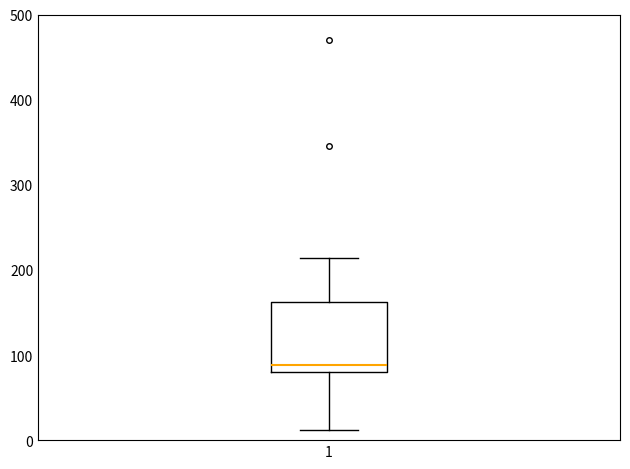

Transcribe this box plot: give where the median line is, the range the box spans, and where the two whiskers end, as read against the y-axis. The values are not printed on the chart, so give them approximately, as read against the axis.

median 90, box 80 to 160, whiskers 10 to 210